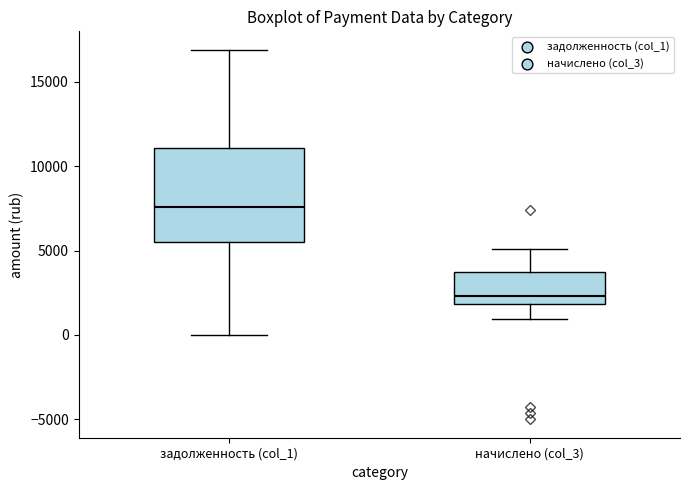

Reading left to right, read every box against the y-axis: the position of its median line, the range the box covers, and the ends of its whiskers. The values are not printed on the chart, so give them approximately, as read against the axis.

задолженность (col_1): median 7500, box 5500 to 11000, whiskers 0 to 17000
начислено (col_3): median 2500, box 2000 to 3500, whiskers 1000 to 5000